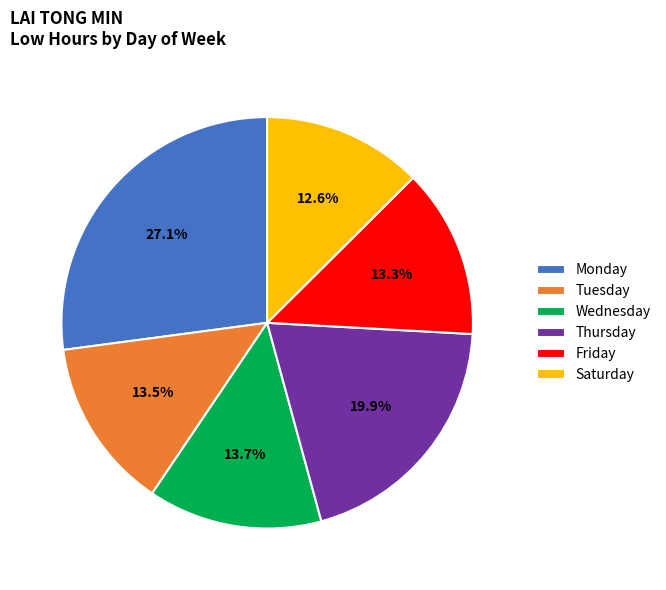

Which category has the smallest portion of the pie?

Saturday